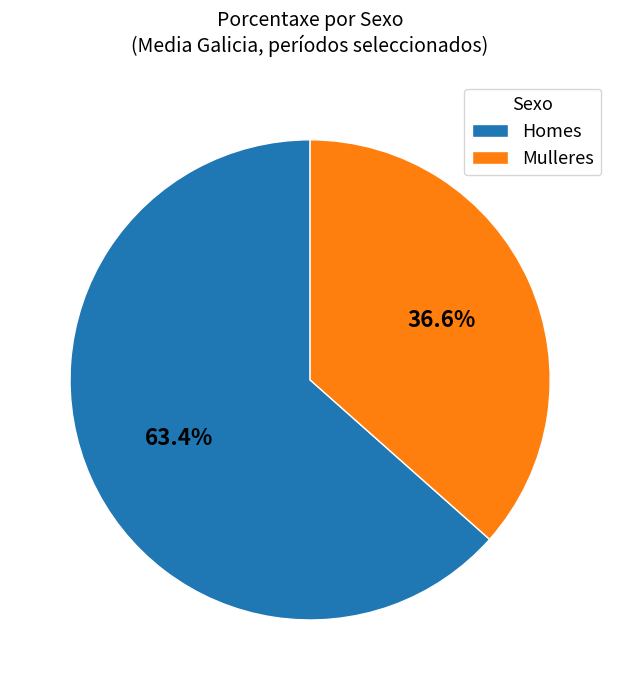

What is the total percentage of Homes and Mulleres?

100.0%